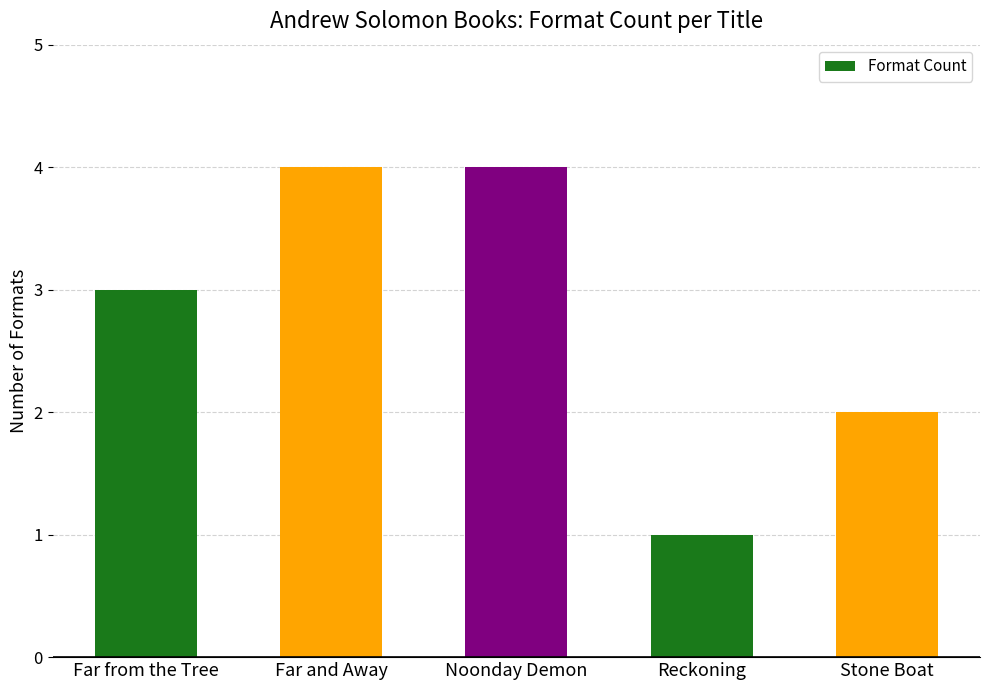

The value at Far and Away is 2. True or false?

False